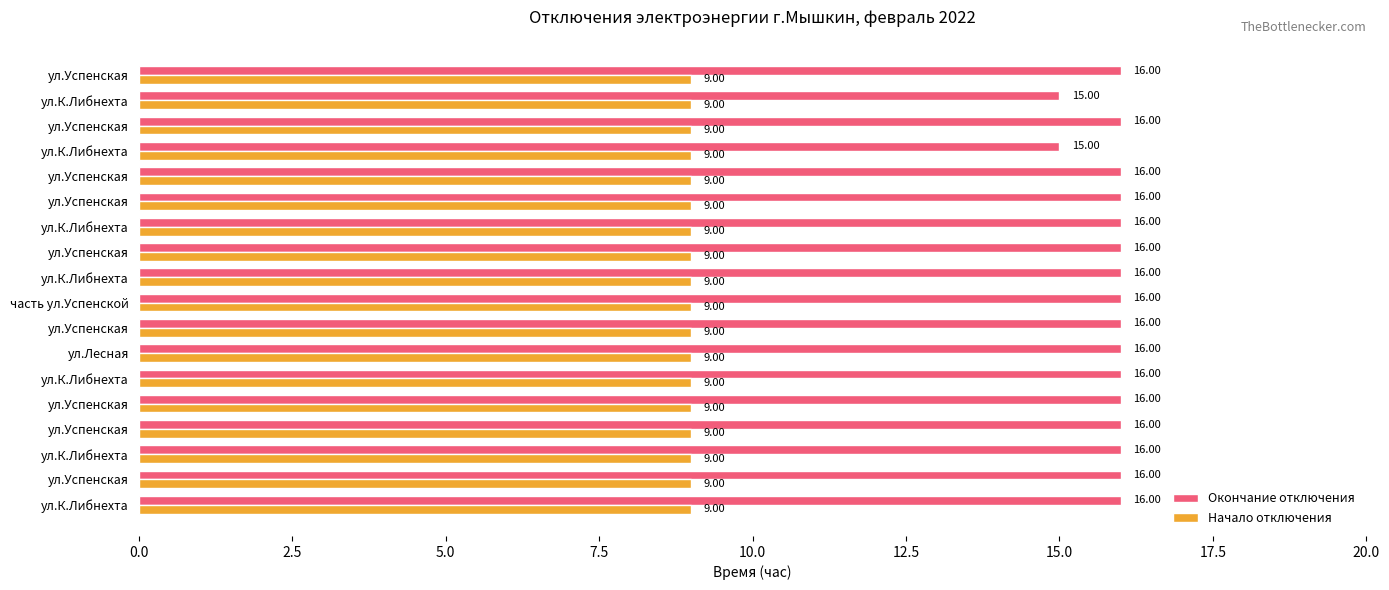

How many values in the Окончание отключения series are below 16?

2